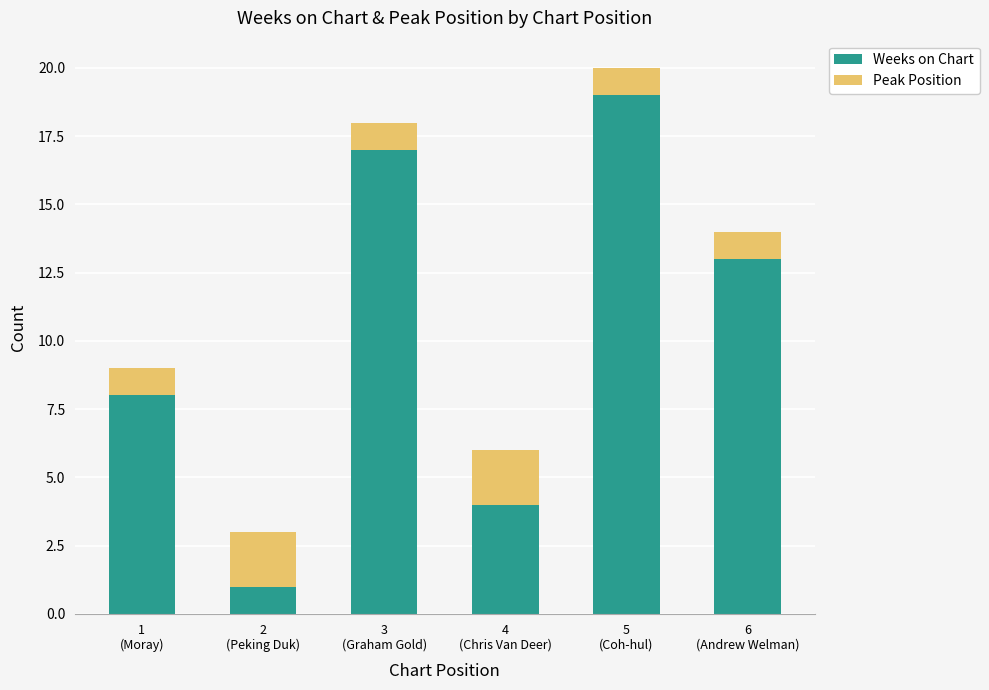

What is the average value of the Weeks on Chart series?

10